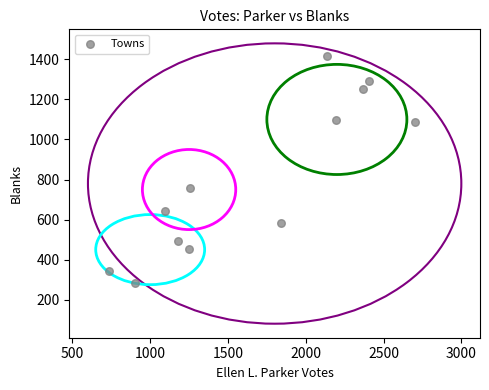

What is the average X value?

1672